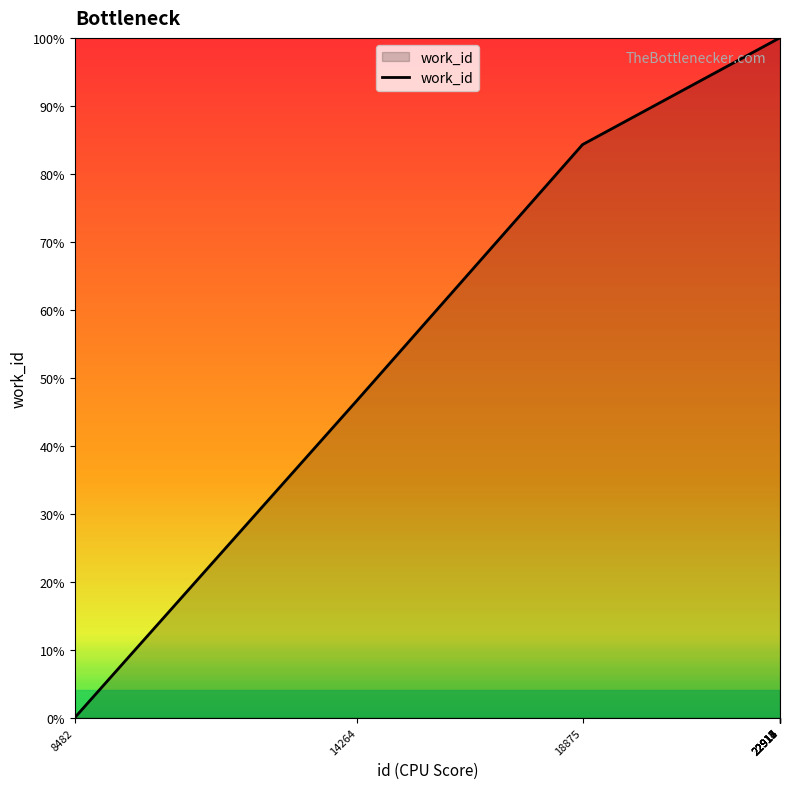

Is this an area chart (filled region under the line)?

Yes